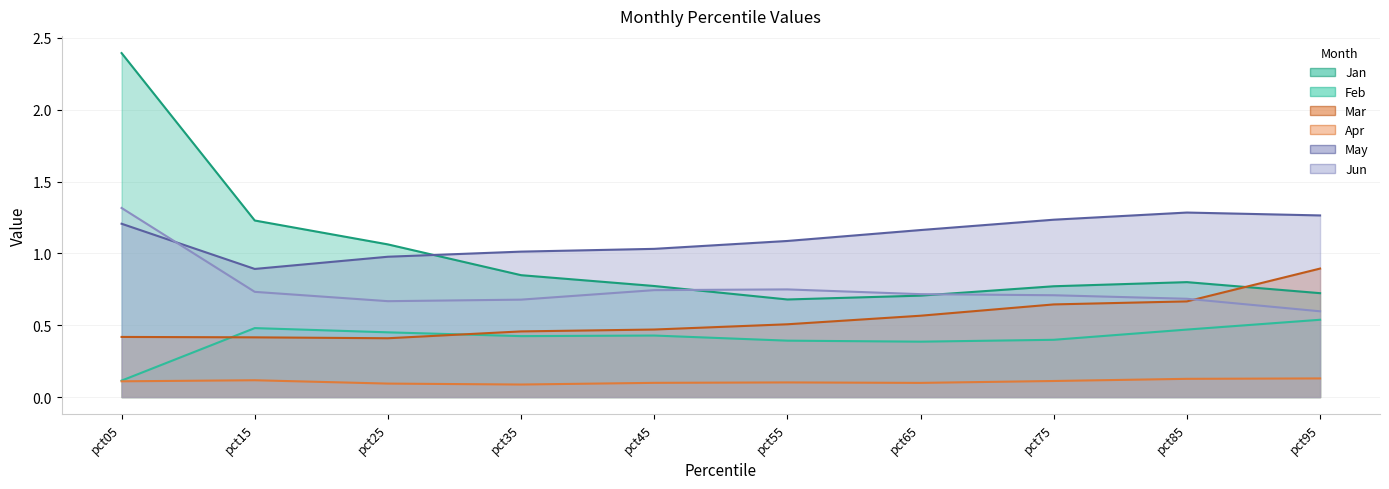

How many lines are shown in the chart?

6